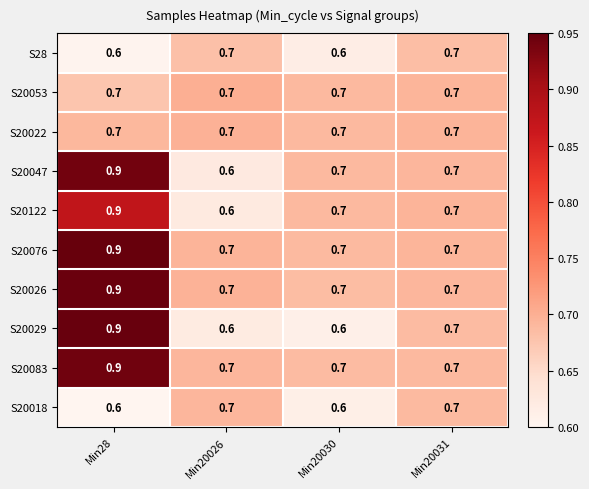

What is the maximum value for S20018?

0.7